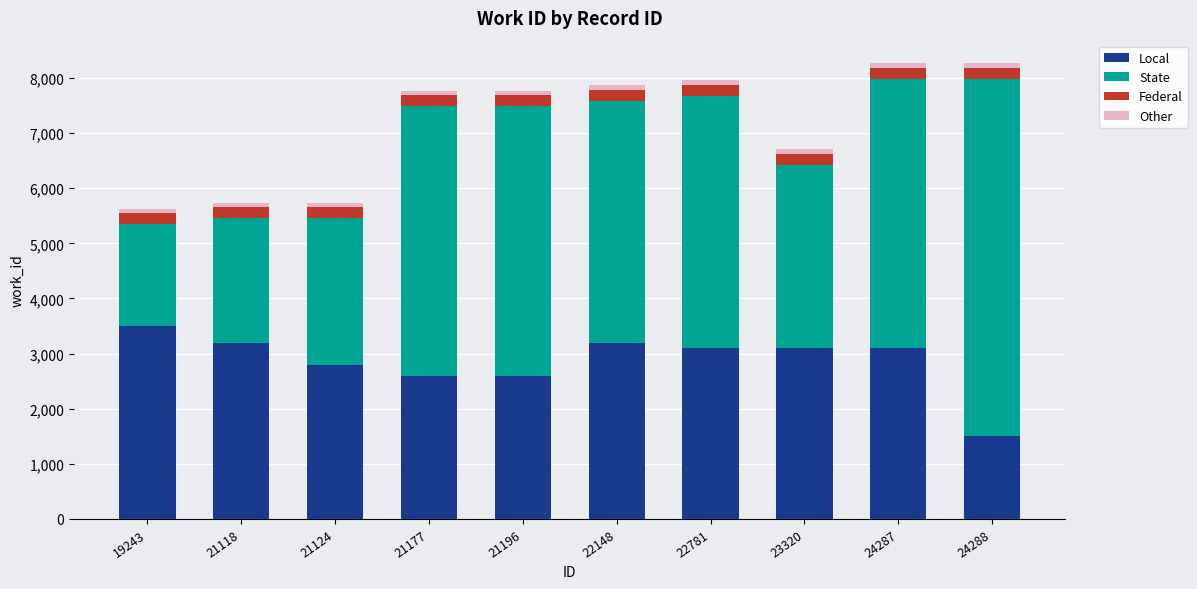

What is the difference between the second highest and second lowest values in the Local series?

600